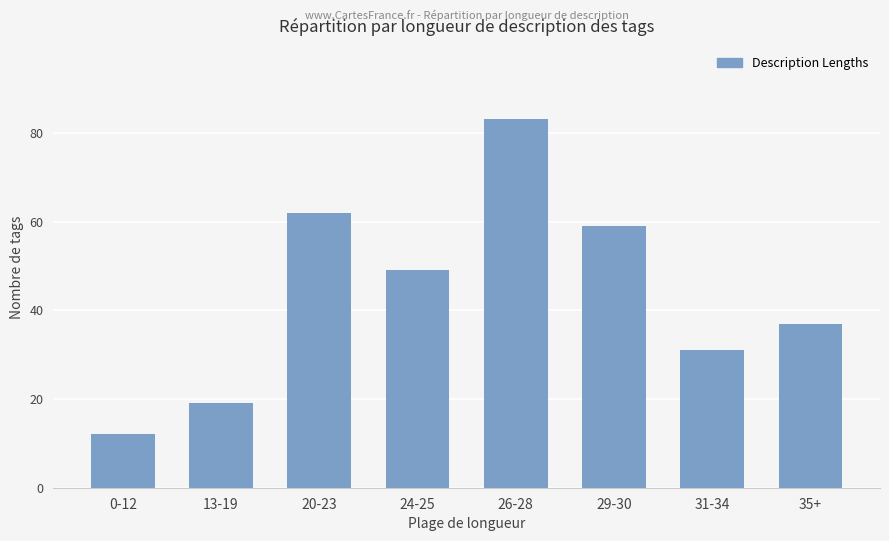

How many bars are there in total?

8